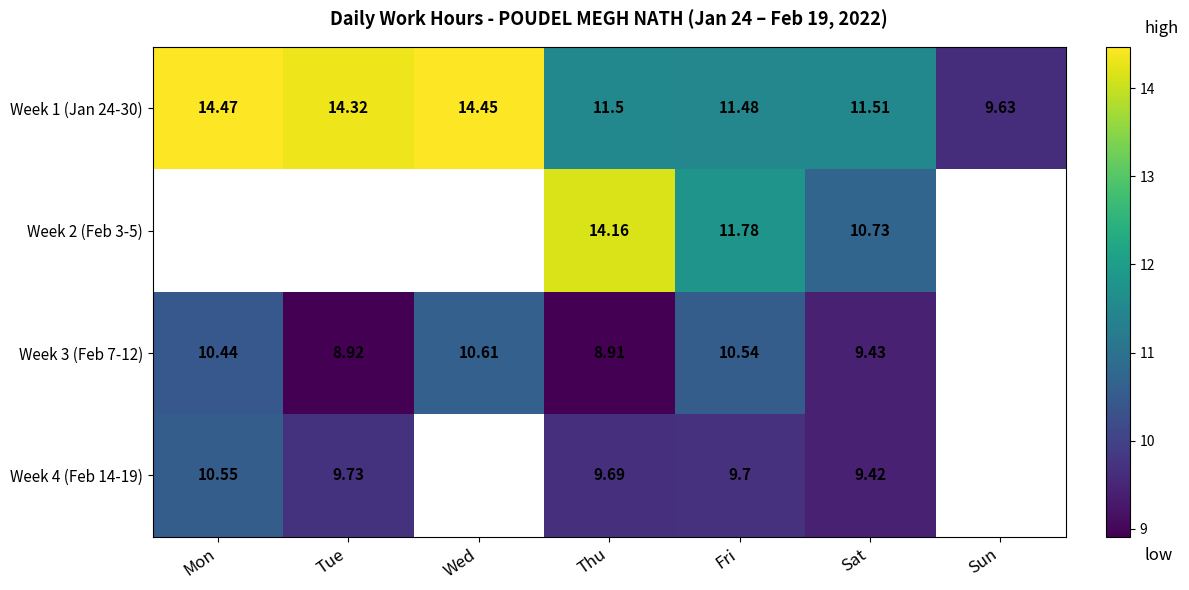

The Week 1 (Jan 24-30) series shows 5.5 at Thu. True or false?

False